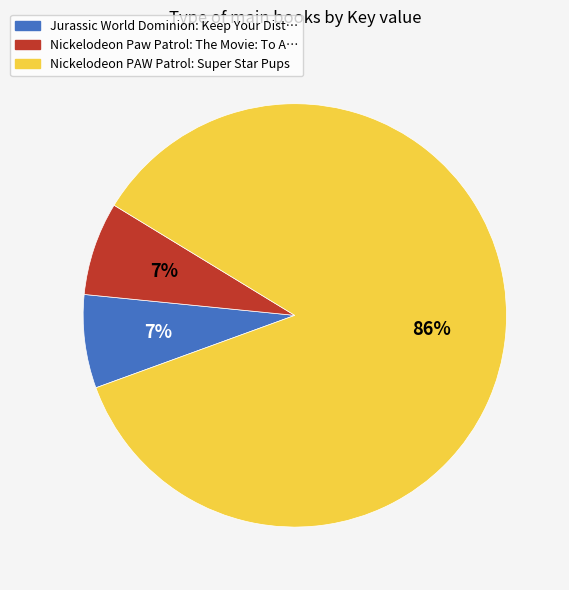

To the nearest percent, what is the difference between the largest and smallest slice percentages?

79%